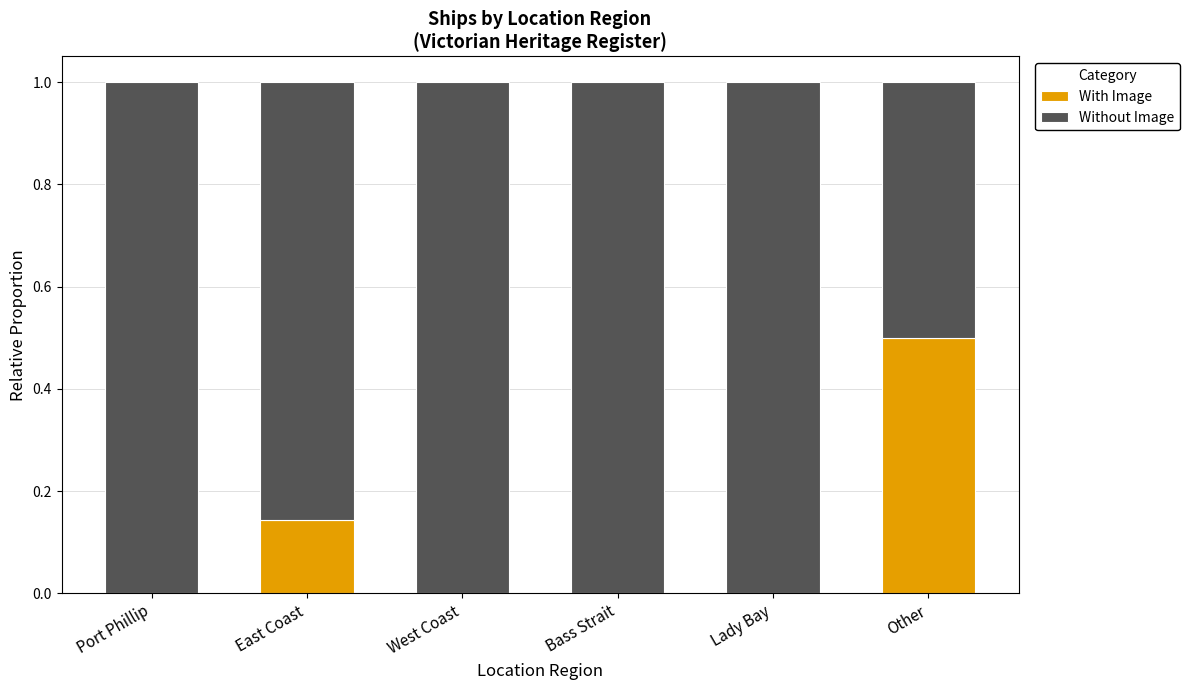

Which category has the highest value in the With Image series?

Other